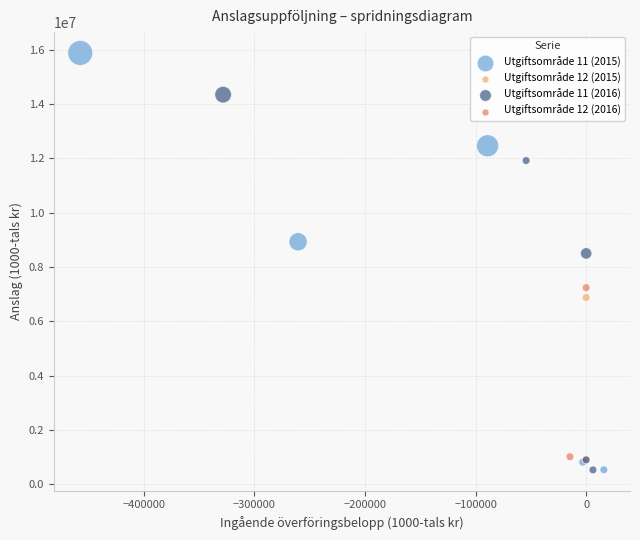

What are all the series names shown in the legend?

Utgiftsområde 11 (2015), Utgiftsområde 12 (2015), Utgiftsområde 11 (2016), Utgiftsområde 12 (2016)